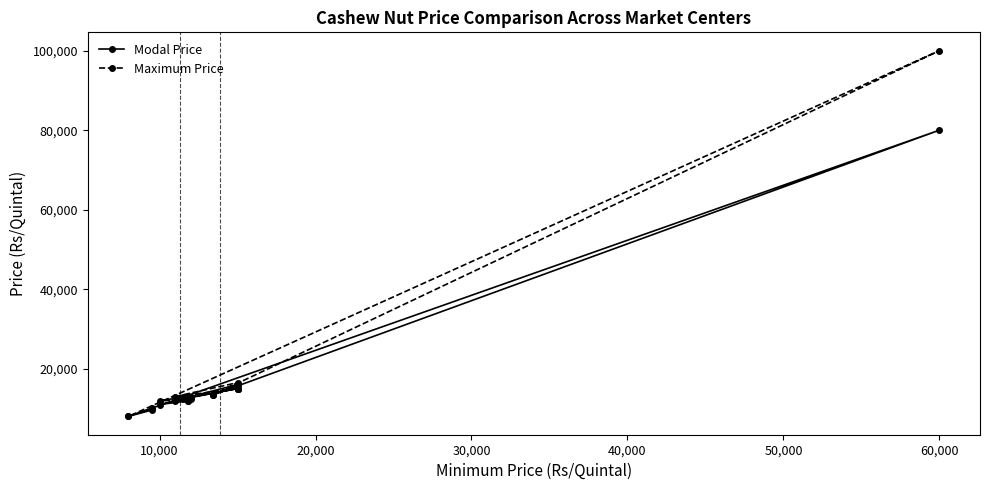

What is the difference between the Modal Price values at 60,000 and 50,000?

3000